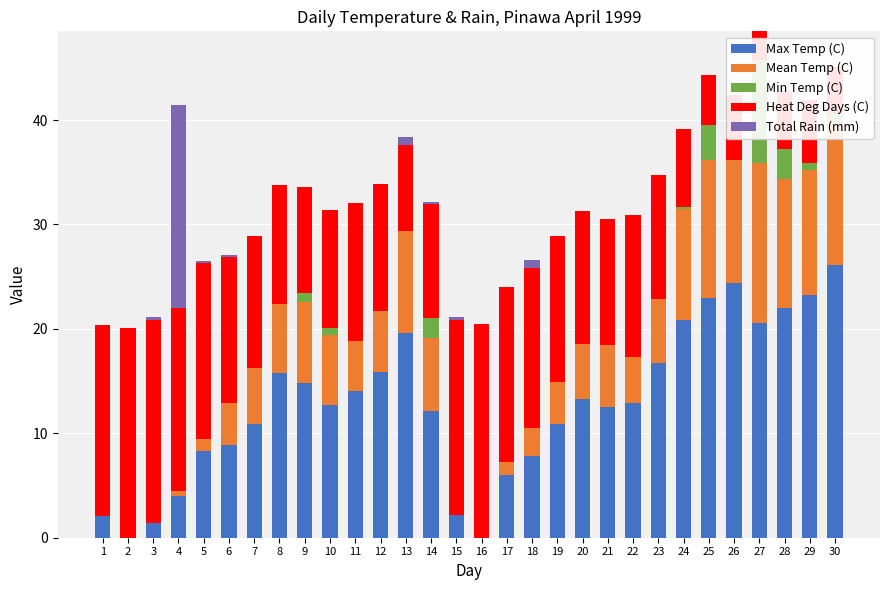

List the labels in order of Total Rain (mm) value, largest first.

4, 13, 18, 3, 5, 6, 14, 15, 1, 2, 7, 8, 9, 10, 11, 12, 16, 17, 19, 20, 21, 22, 23, 24, 25, 26, 27, 28, 29, 30